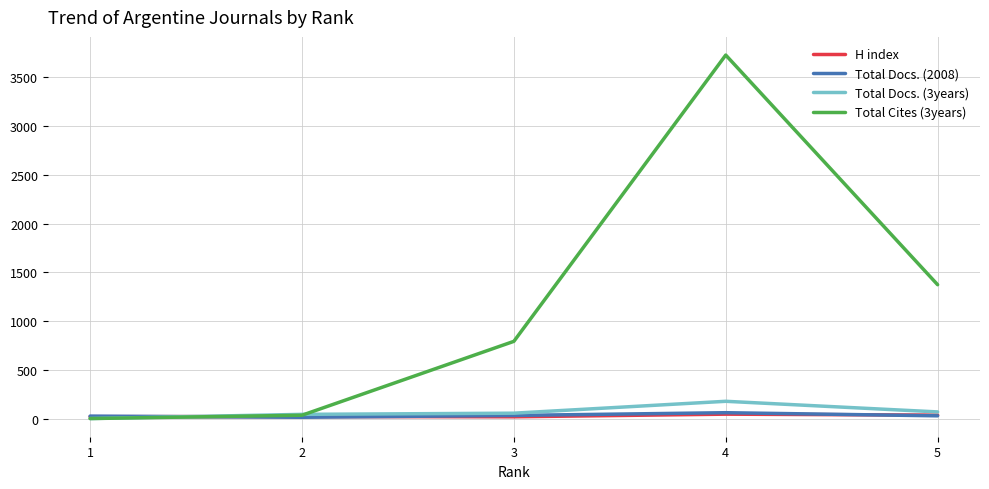

Count the number of data series in this chart.

4